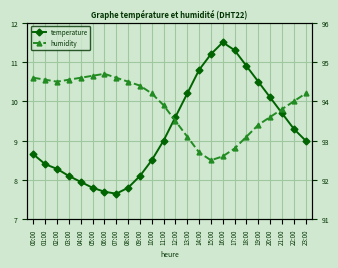

What is the greatest value displayed?

94.7